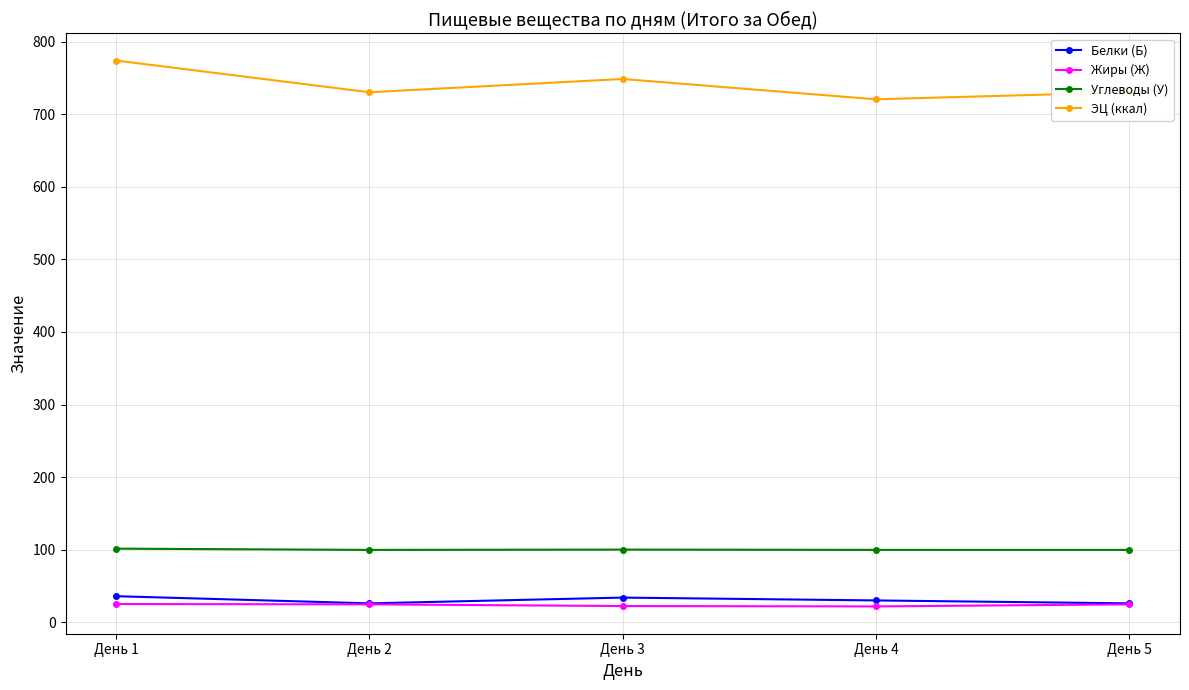

How many lines are shown in the chart?

4